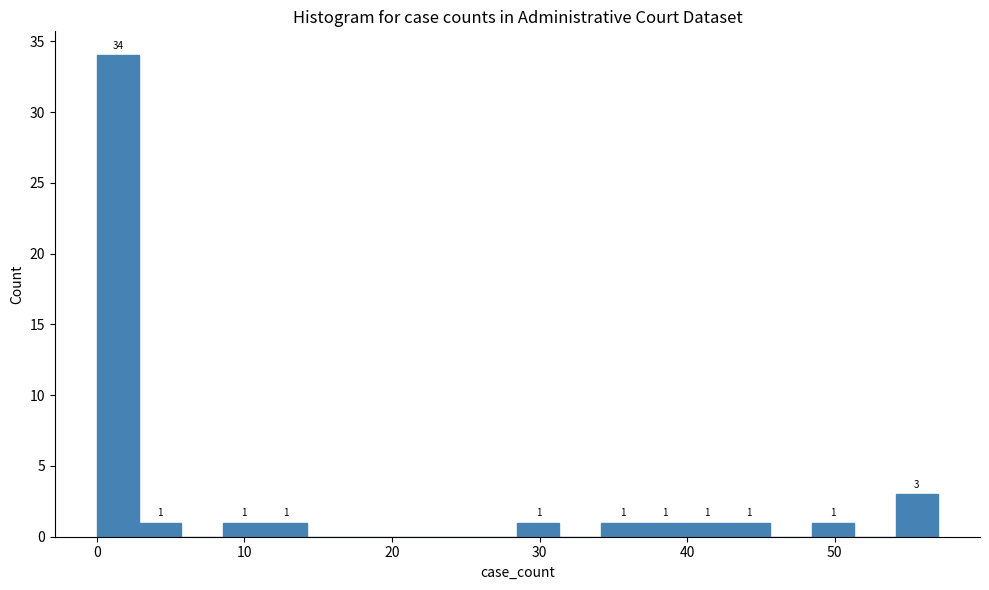

Around what value on the x-axis is the tallest bar? Give the approximate position of its centre, as read against the axis.

1